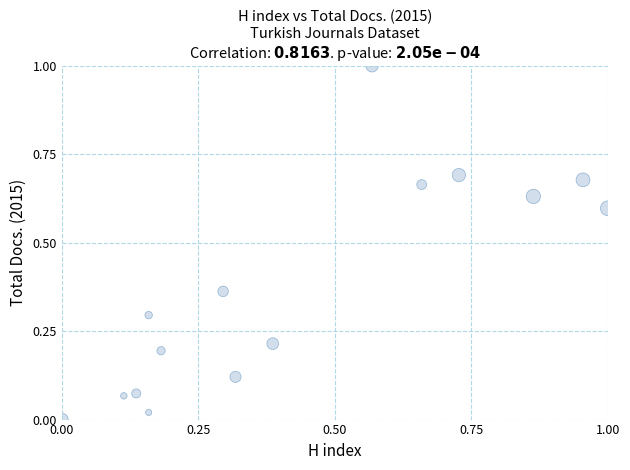

What is the range of Y values (max minus min)?

1.0